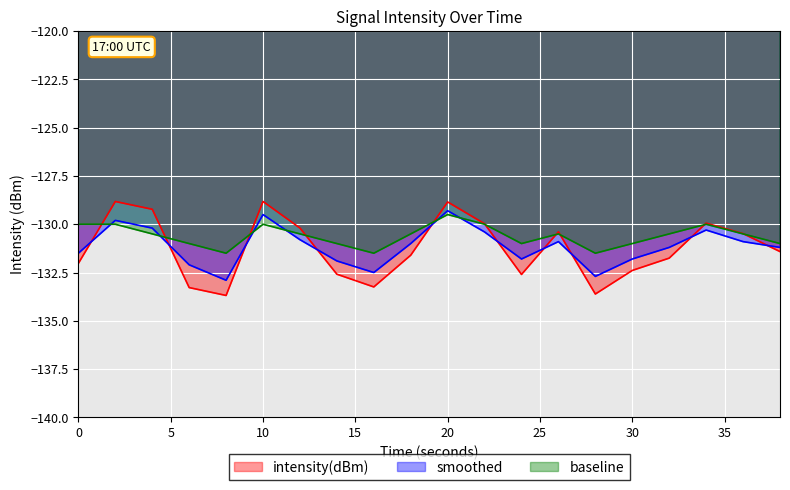

Between which two adjacent categories do smoothed and baseline first intersect?

0 and 2